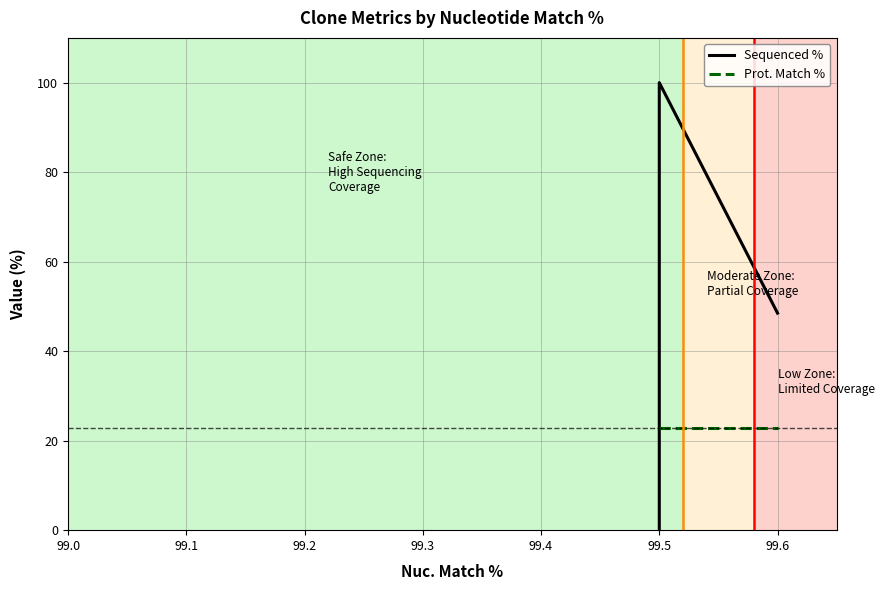

What value does the Prot. Match % series have at 99.6?

22.8